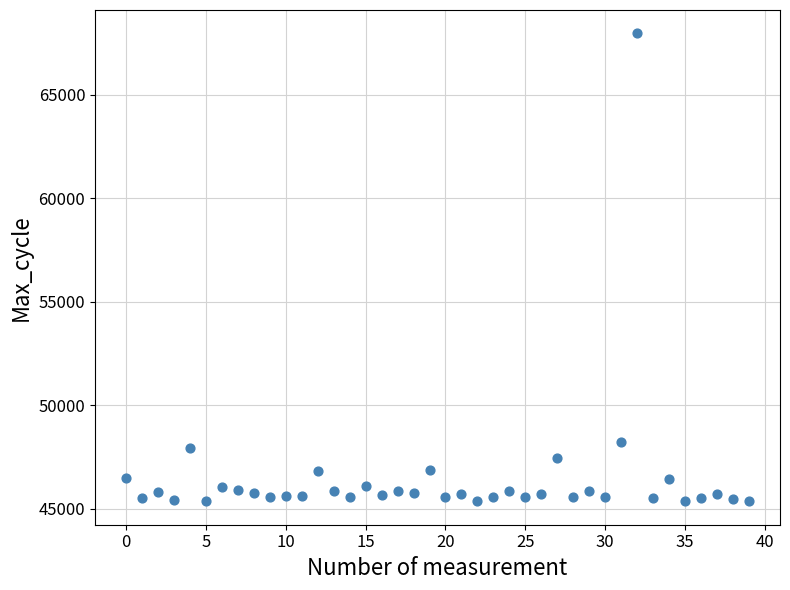

What is the range of Y values (max minus min)?

22619